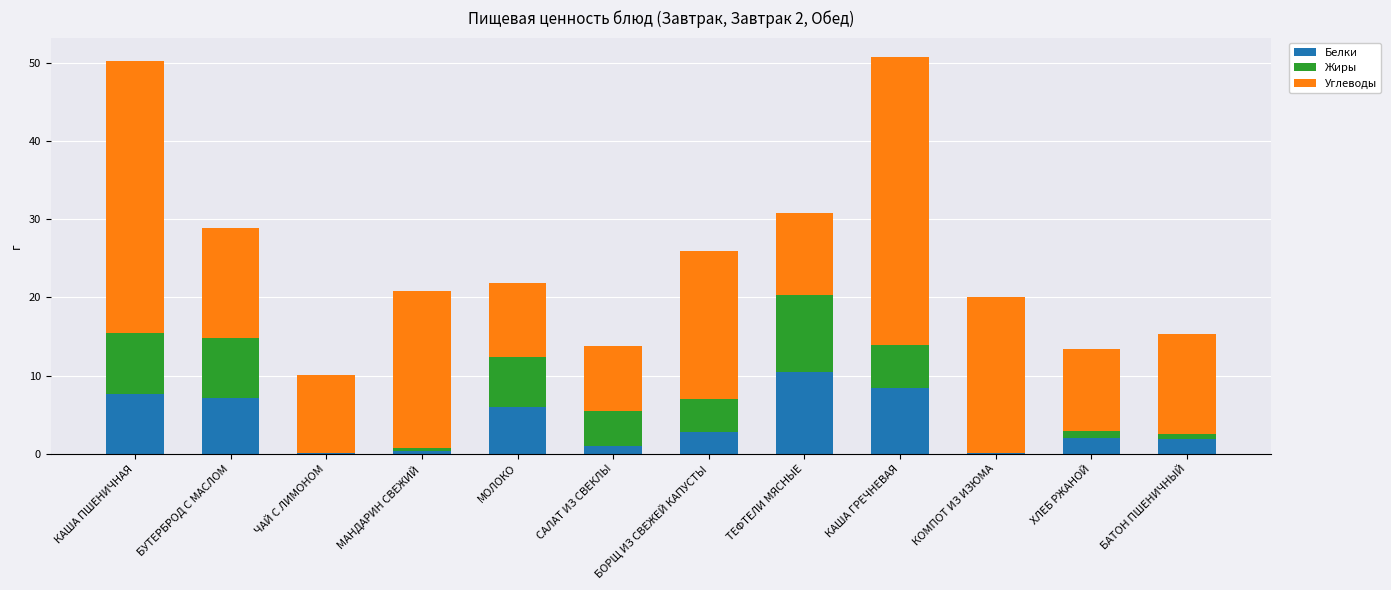

What is the total value across all series at КАША ГРЕЧНЕВАЯ?

50.7